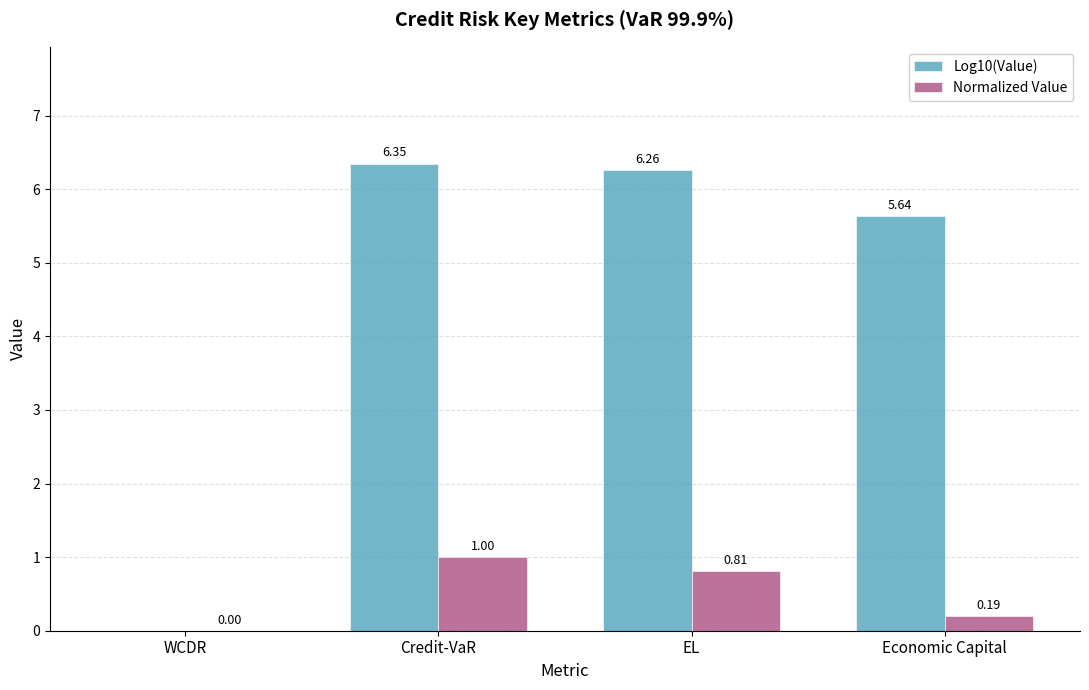

Reading left to right, what are all the values shown in this chart?

Log10(Value): -1.4	6.3	6.3	5.6
Normalized Value: 0.0	1.0	0.8	0.2